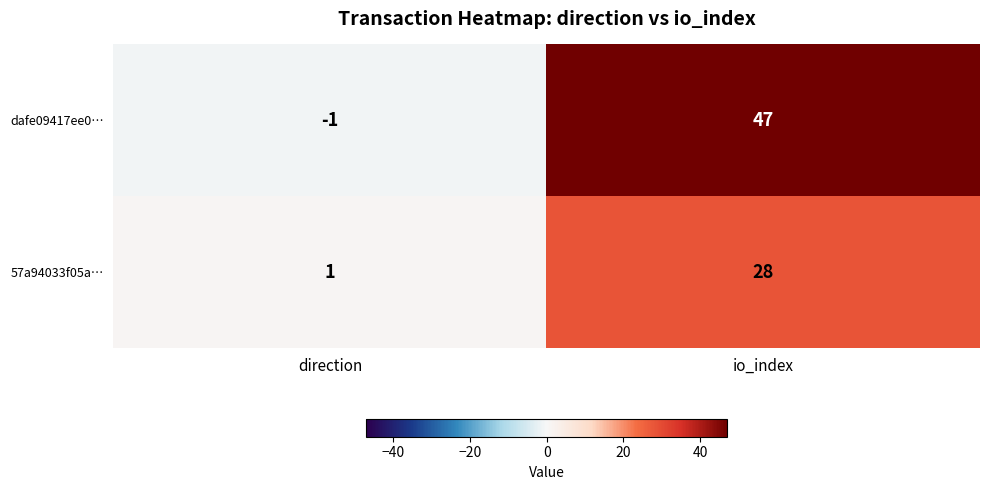

Which series has the largest range (max minus min)?

dafe09417ee0…